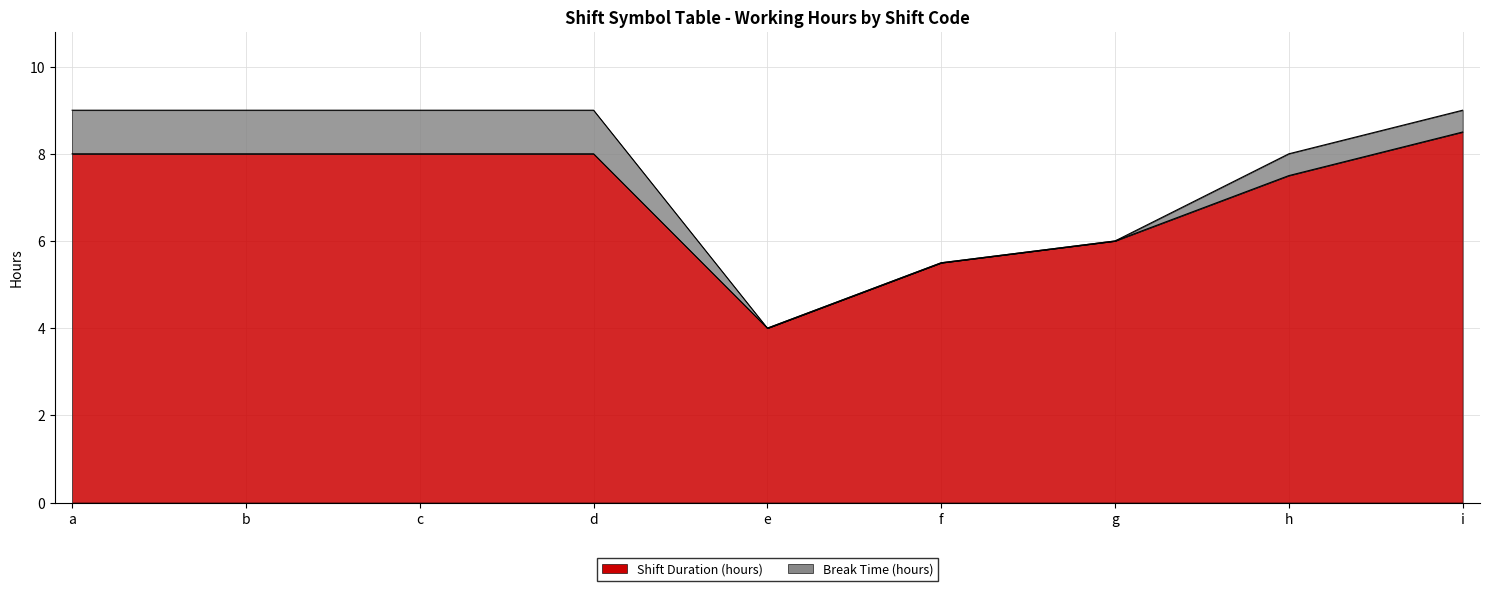

Between c and b, which is larger?

b